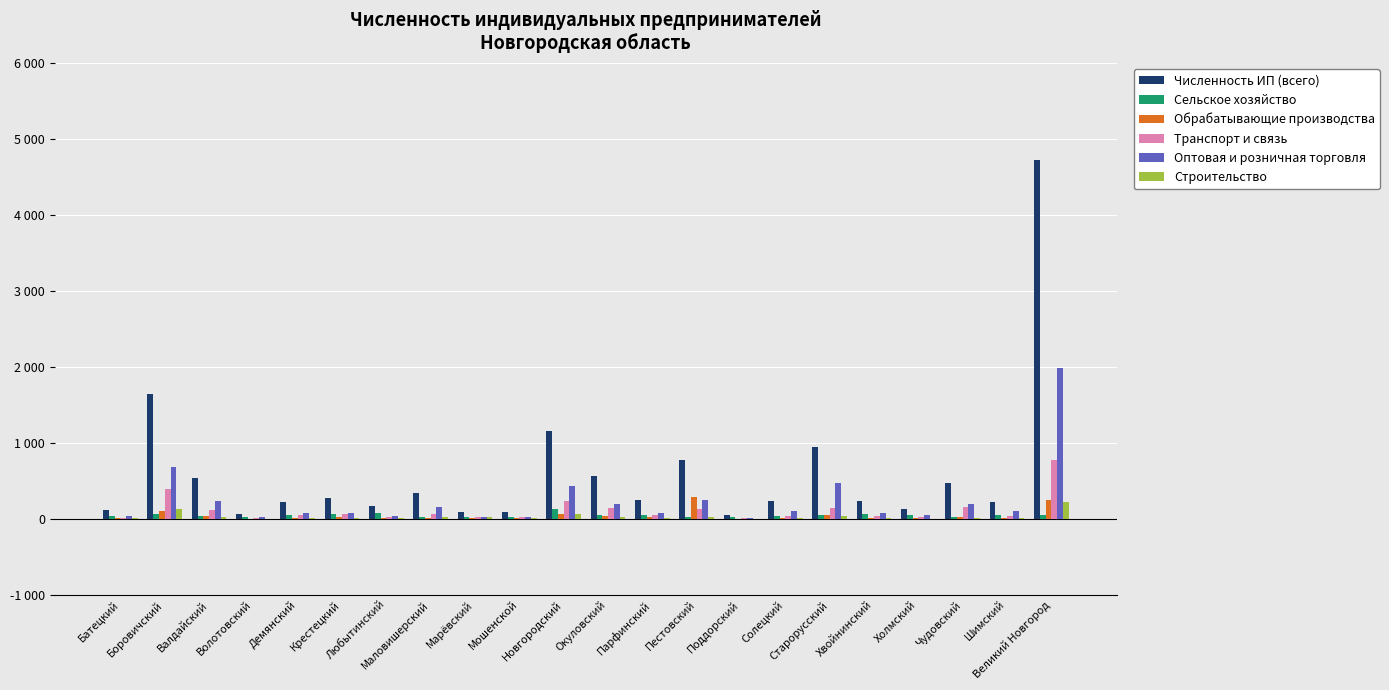

What is the difference between the maximum and minimum values in the Сельское хозяйство series?

109